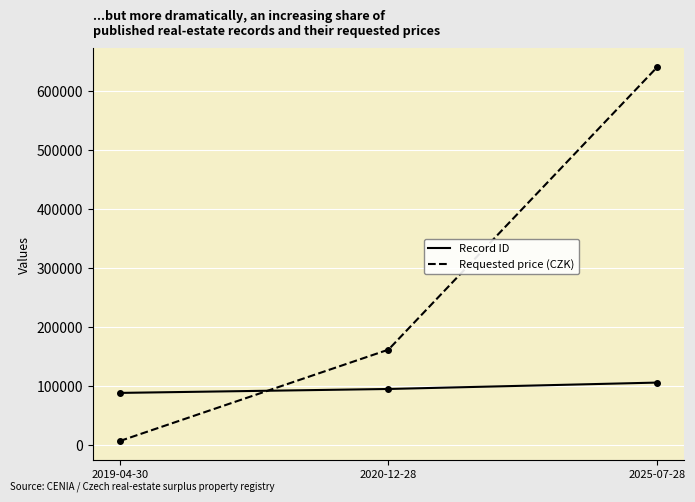

At which category is the sum across all series the highest?

2025-07-28